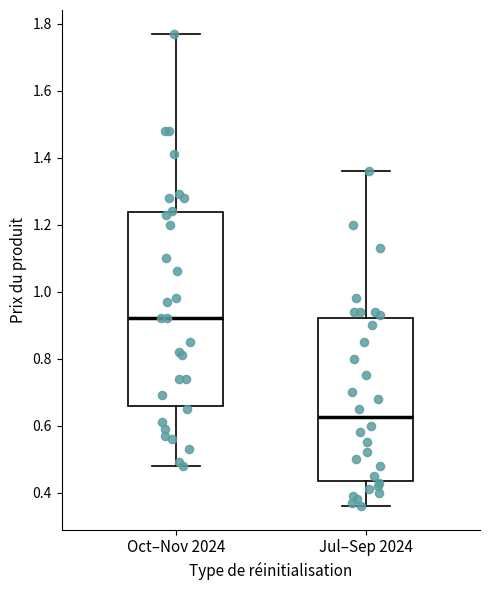

Reading left to right, transcribe this box plot: for each box, give where its median line is, the range the box spans, and where its two whiskers end, as read against the y-axis. The values are not printed on the chart, so give them approximately, as read against the axis.

Oct–Nov 2024: median 0.92, box 0.66 to 1.24, whiskers 0.48 to 1.78
Jul–Sep 2024: median 0.62, box 0.44 to 0.92, whiskers 0.36 to 1.36